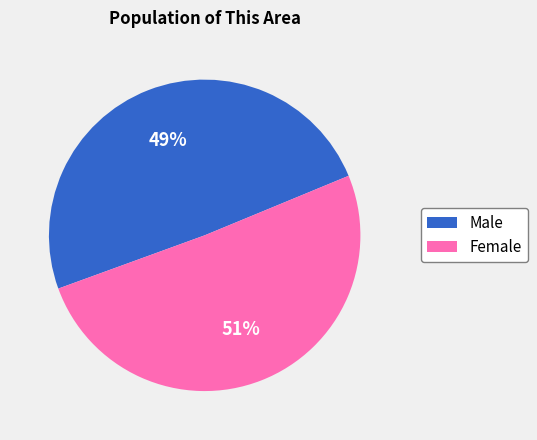

Do Male and Female together represent more than half of the pie?

Yes